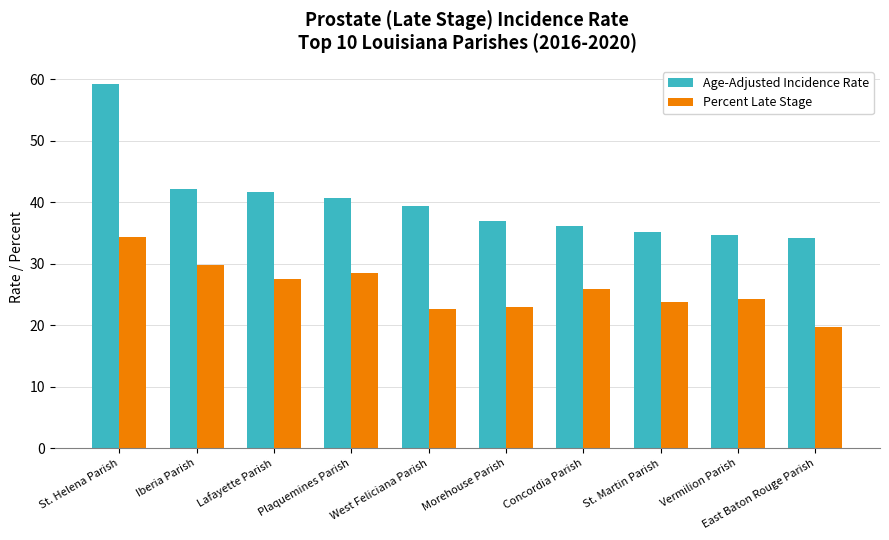

Does the chart contain stacked bars?

No